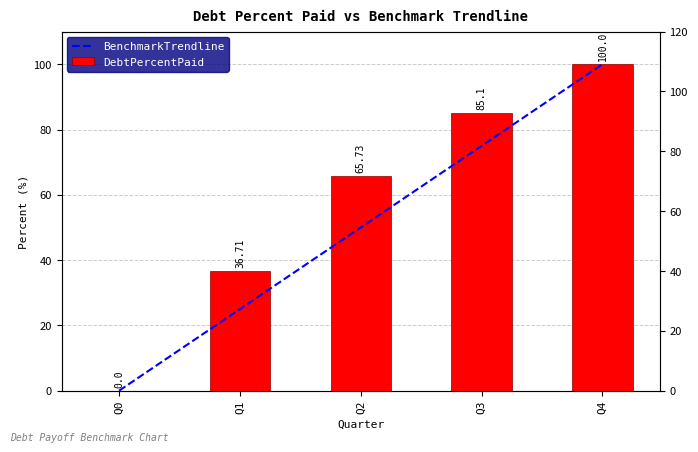

How many bars are there in total?

10